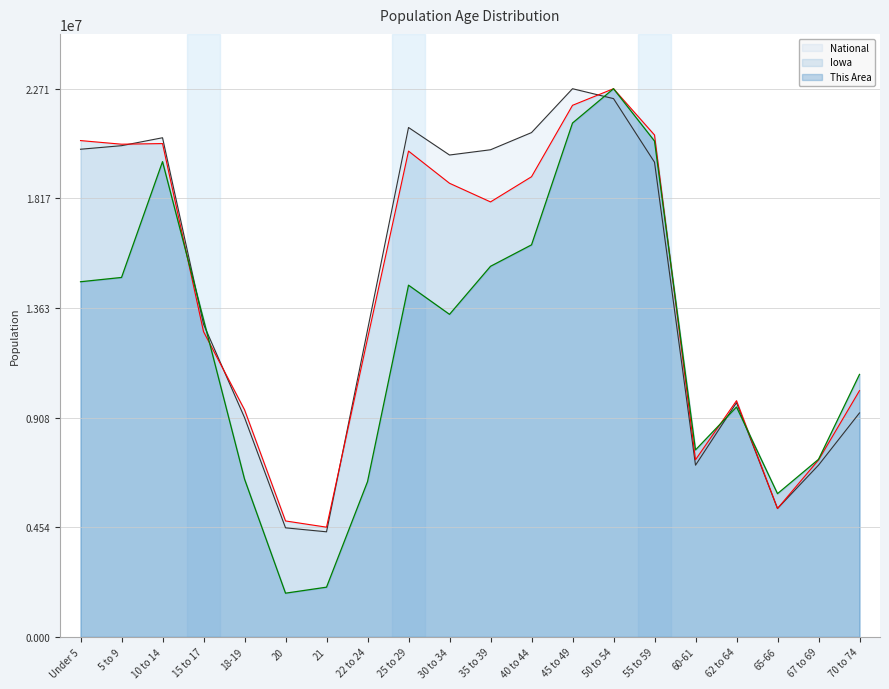

After their last crossing, which series has the higher values: Iowa or National?

Iowa